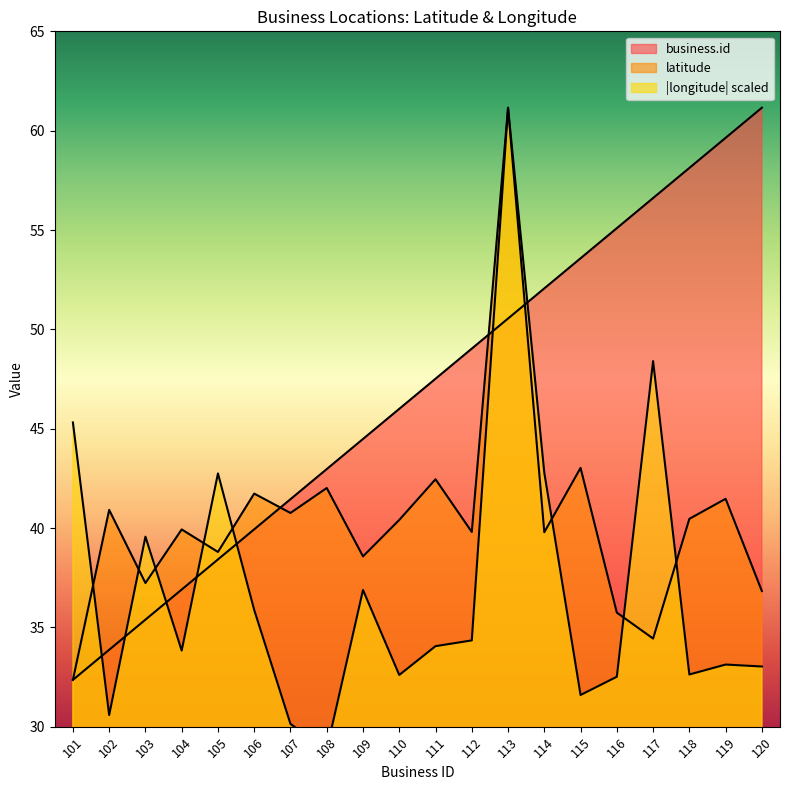

Which series has the largest total across all categories?

business.id